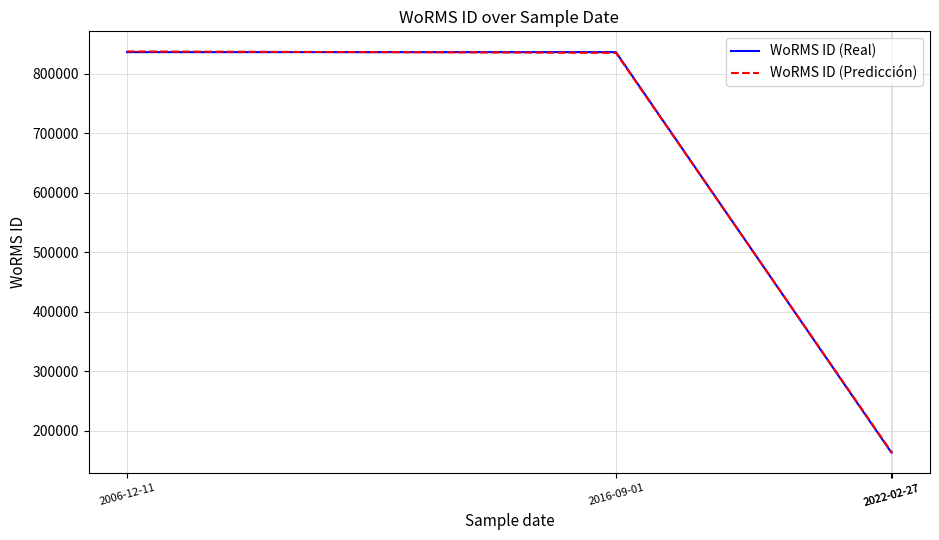

True or false: WoRMS ID (Real) has a value of 163968 at 2022-02-27.

True